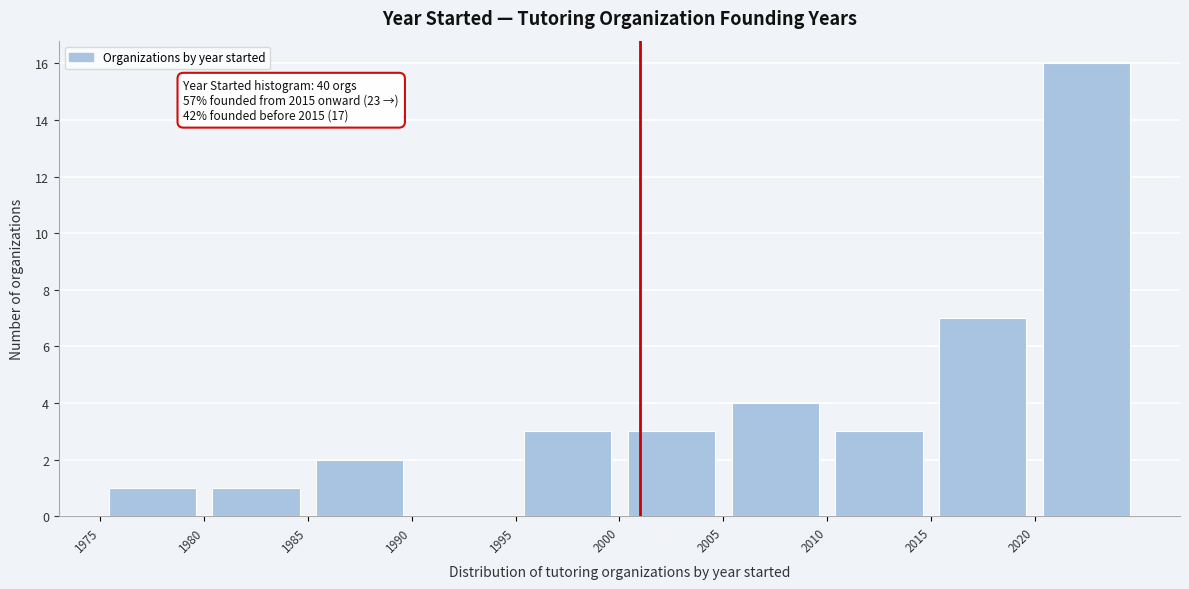

Which range on the x-axis has the tallest bar?

2020 to 2025